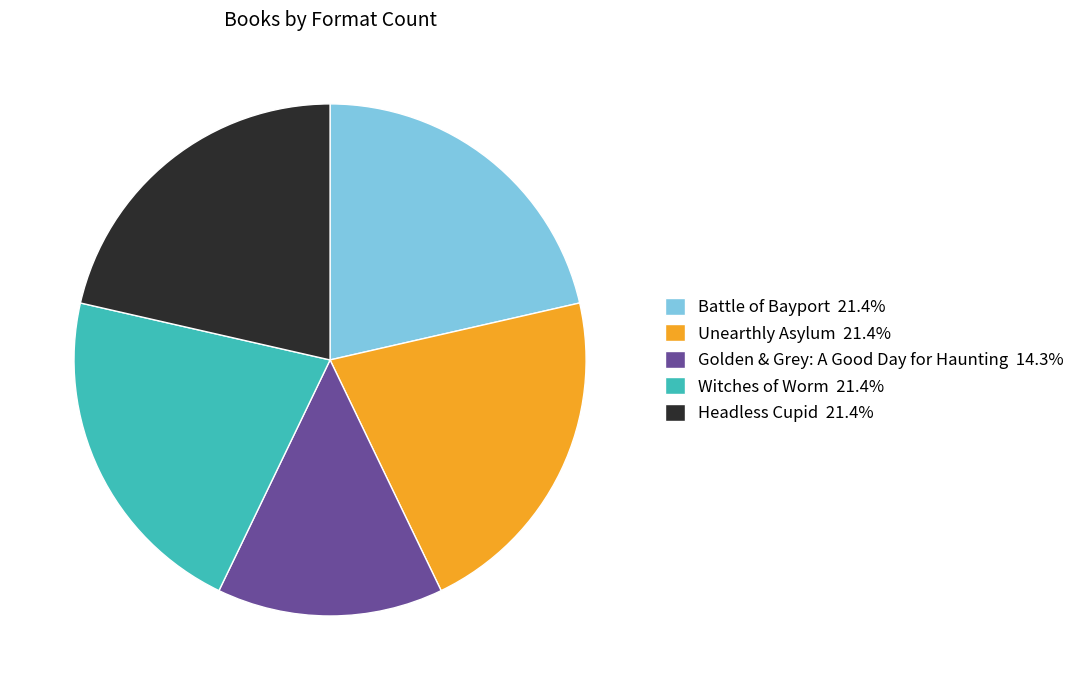

The Battle of Bayport slice represents 31% of the pie. True or false?

False